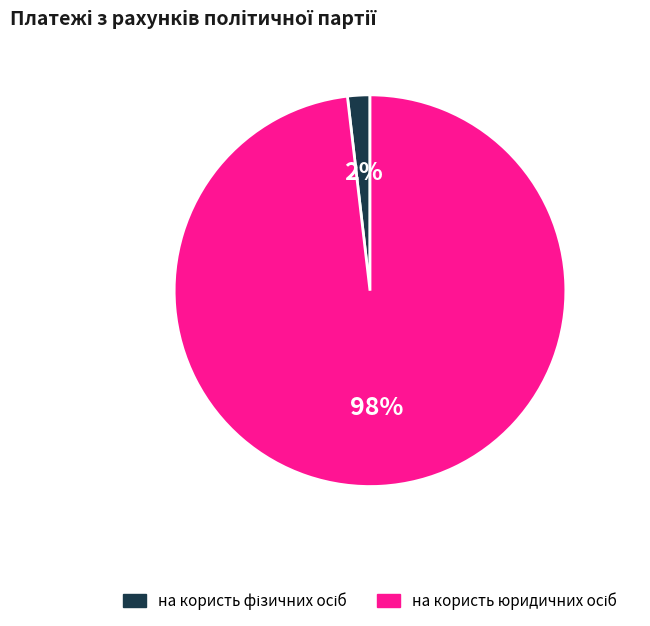

To the nearest percent, what is the average slice percentage?

50%